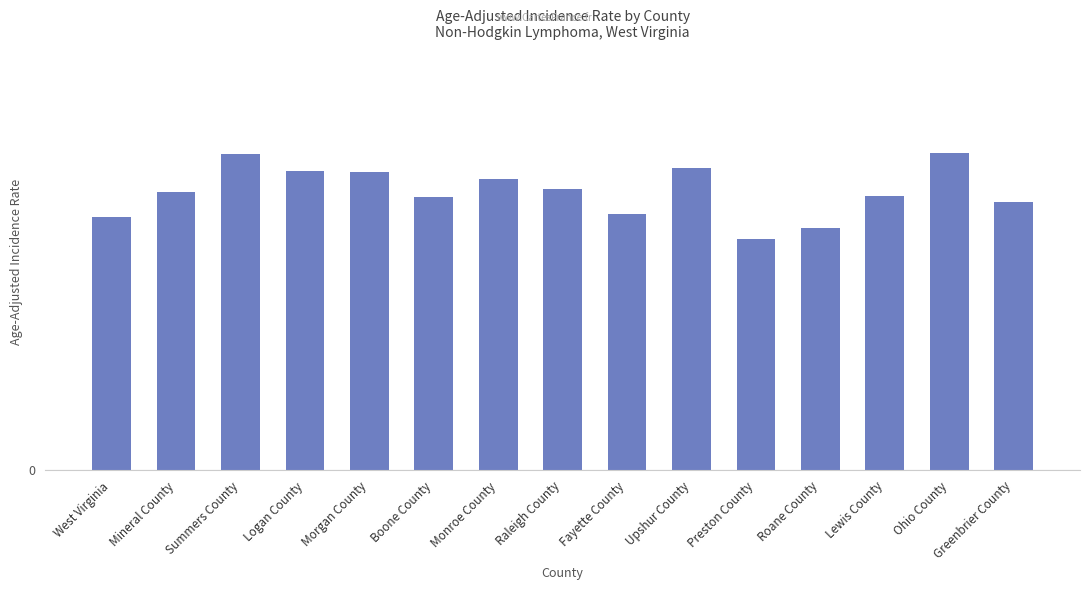

What is the value of the 7th bar from the left?

22.4